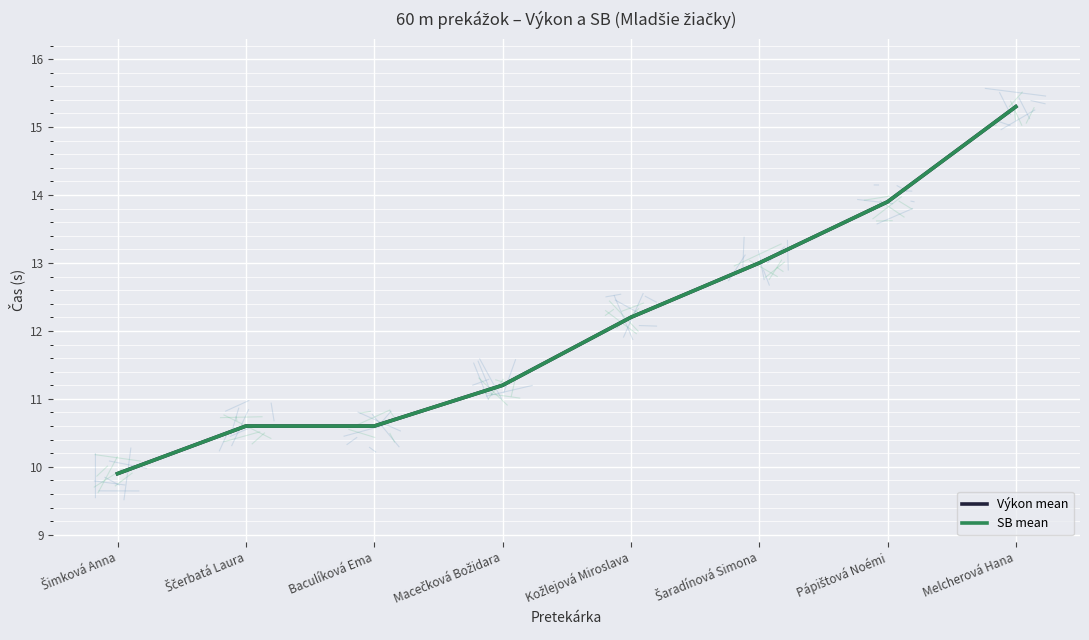

Does the chart display data point markers on the line(s)?

No